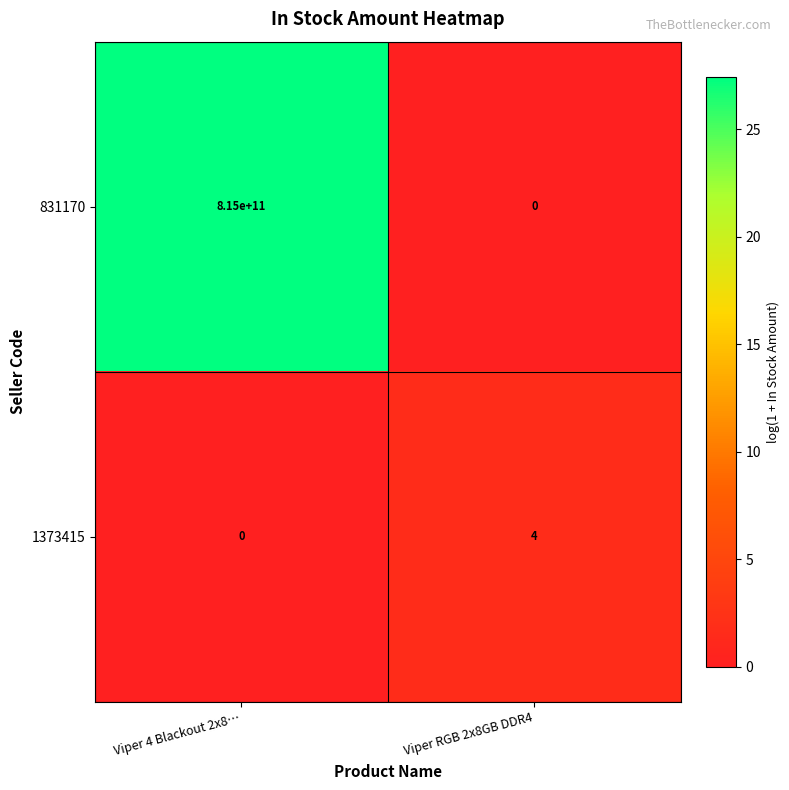

What is the sum of the 1373415 values at Viper 4 Blackout 2x8… and Viper RGB 2x8GB DDR4?

4